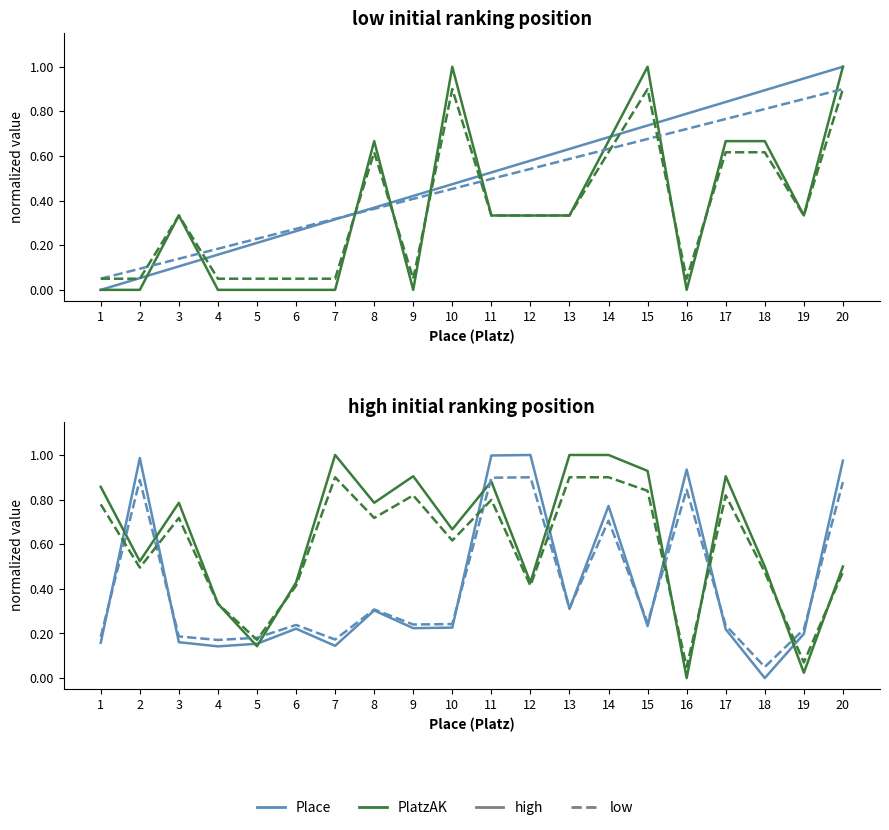

The value of PlatzAK at 18 is 0.7. True or false?

True